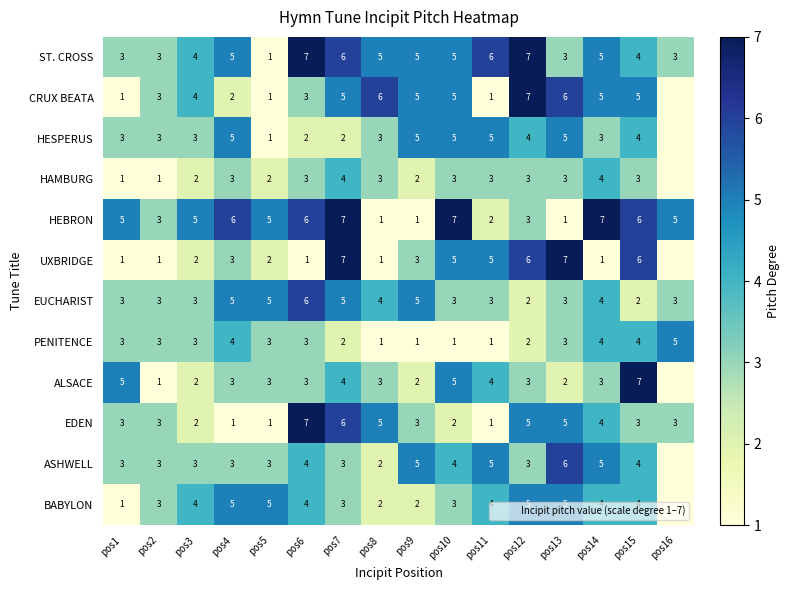

Is the value of ST. CROSS at pos4 greater than the value of HEBRON at pos14?

No